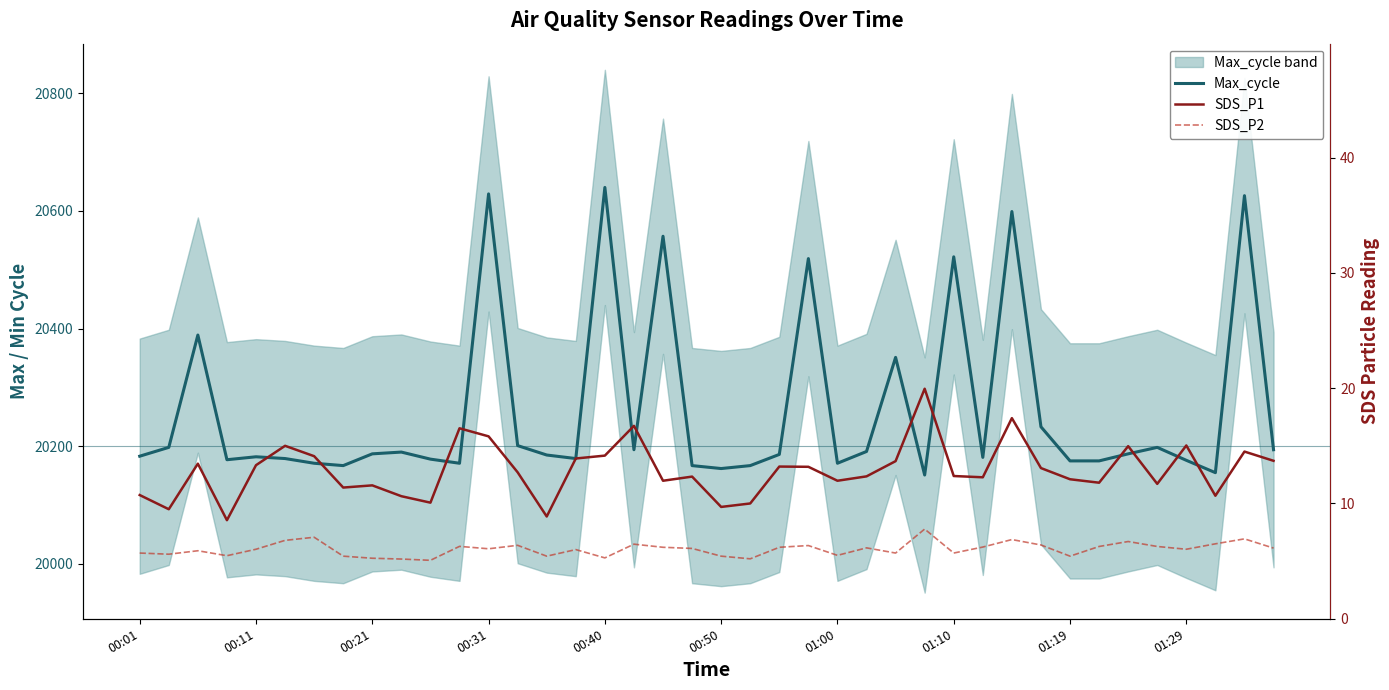

What is the value of the Max_cycle point at the 15th from the left?

20185.0